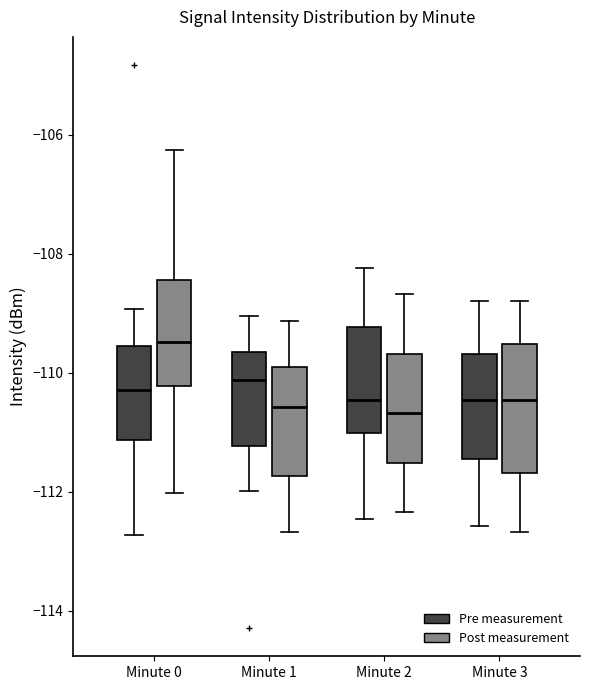

Reading left to right, read every box against the y-axis: the position of its median line, the range the box covers, and the ends of its whiskers. The values are not printed on the chart, so give them approximately, as read against the axis.

Minute 0 (Pre measurement): median -110.2, box -111.2 to -109.6, whiskers -112.8 to -109.0
Minute 0 (Post measurement): median -109.4, box -110.2 to -108.4, whiskers -112.0 to -106.2
Minute 1 (Pre measurement): median -110.2, box -111.2 to -109.6, whiskers -112.0 to -109.0
Minute 1 (Post measurement): median -110.6, box -111.8 to -110.0, whiskers -112.6 to -109.2
Minute 2 (Pre measurement): median -110.4, box -111.0 to -109.2, whiskers -112.4 to -108.2
Minute 2 (Post measurement): median -110.6, box -111.6 to -109.6, whiskers -112.4 to -108.6
Minute 3 (Pre measurement): median -110.4, box -111.4 to -109.6, whiskers -112.6 to -108.8
Minute 3 (Post measurement): median -110.4, box -111.6 to -109.6, whiskers -112.6 to -108.8